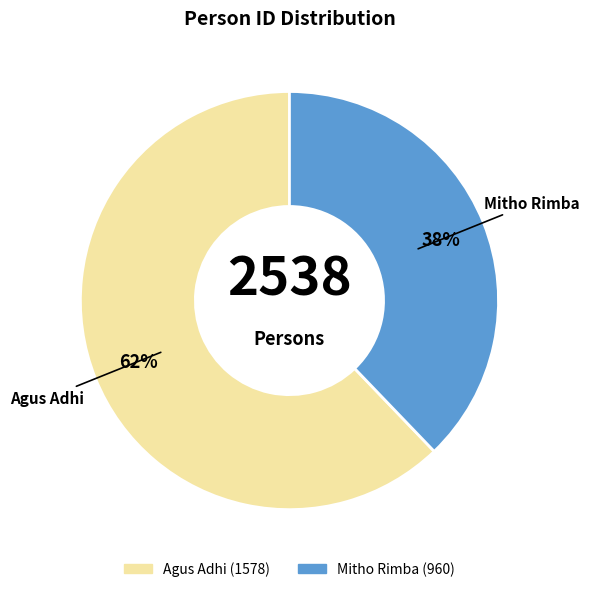

Is the sum of Agus Adhi and Mitho Rimba greater than half?

Yes